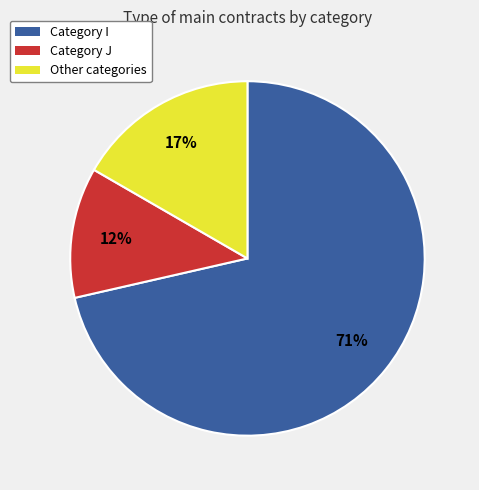

Does any single category account for the majority?

Yes